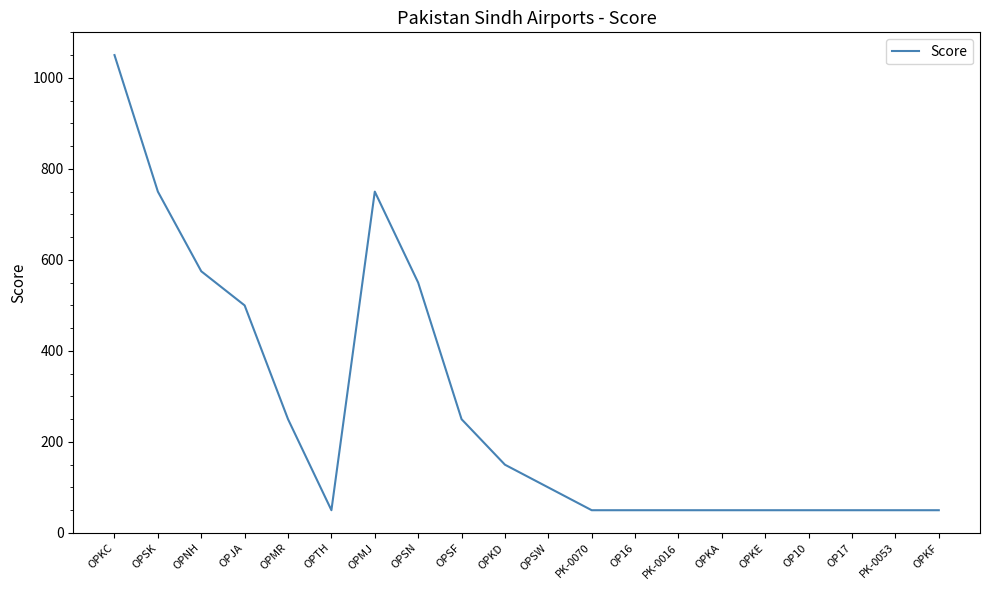

The chart shows a value of 850 at OPSN. True or false?

False